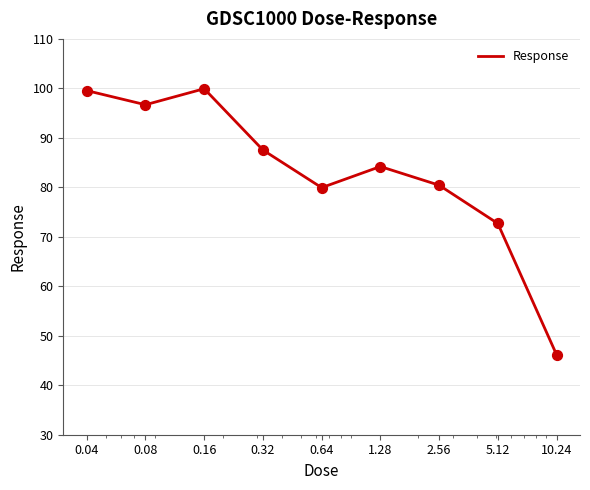

What is the smallest value displayed?

46.2